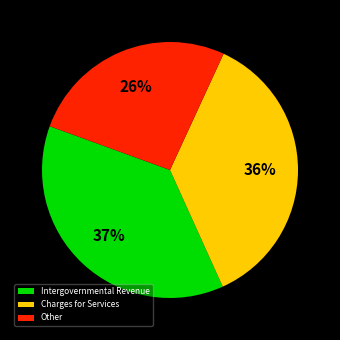

To the nearest percent, what percentage of the pie is Other?

26%